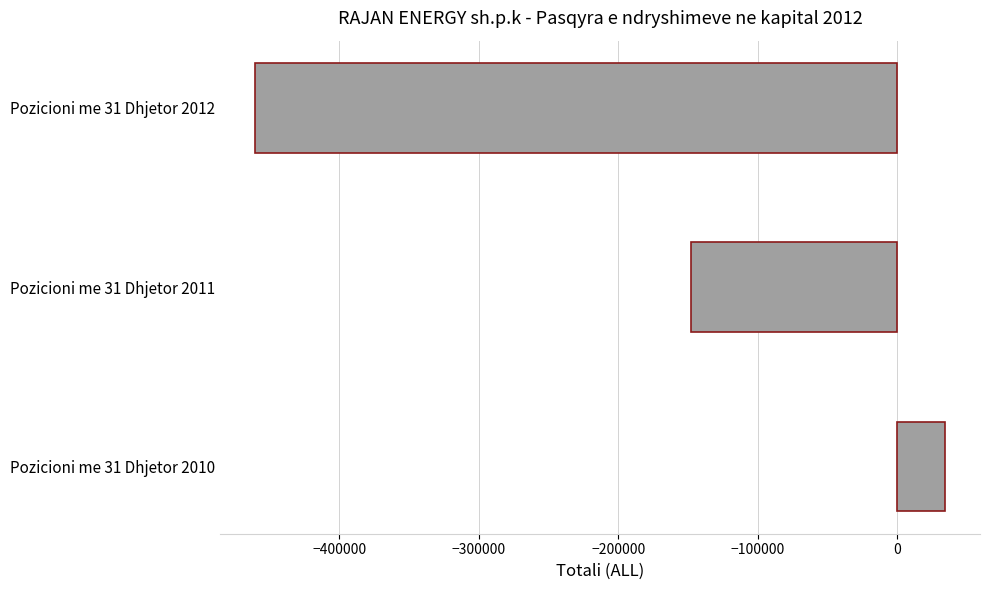

What is the change in value from Pozicioni me 31 Dhjetor 2011 to Pozicioni me 31 Dhjetor 2012?

-312944.0